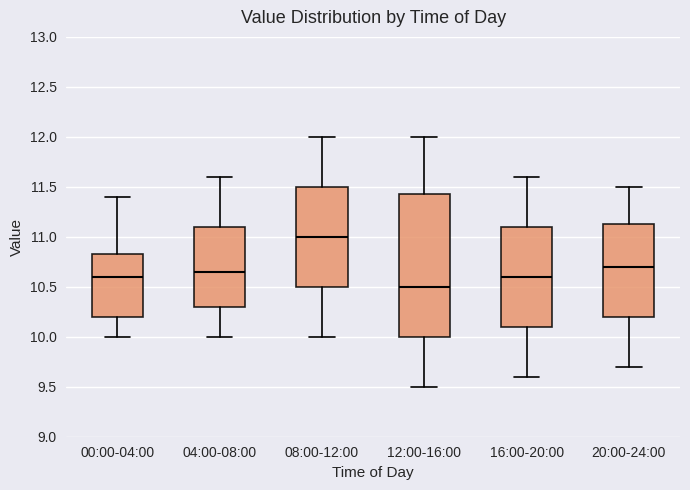

Which box is the tallest, from its lower edge to its upper edge?

12:00-16:00